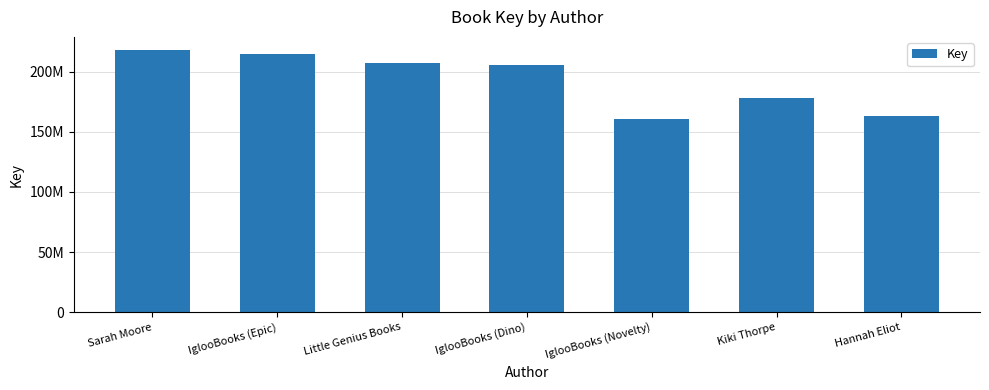

Are the bars horizontal?

No